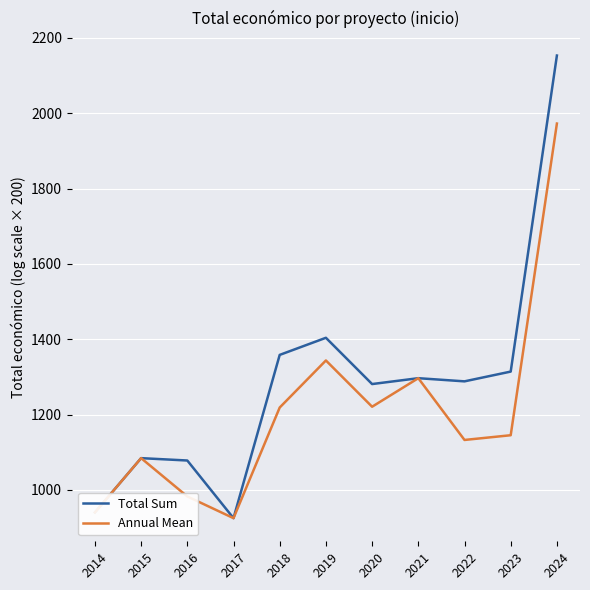

What is the average value of the Annual Mean series?

1205.6